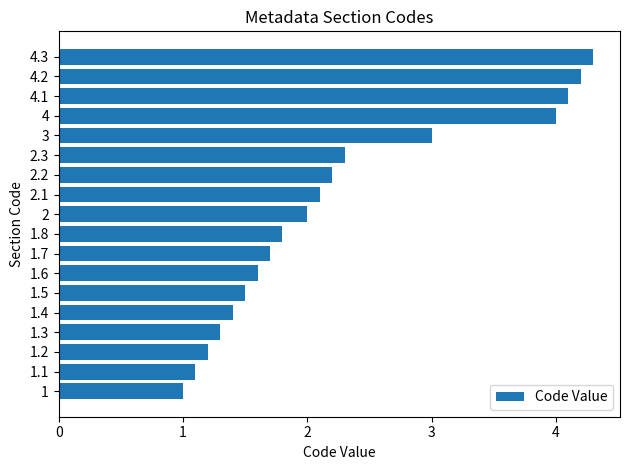

Where is the data nearest to the value 2?

2